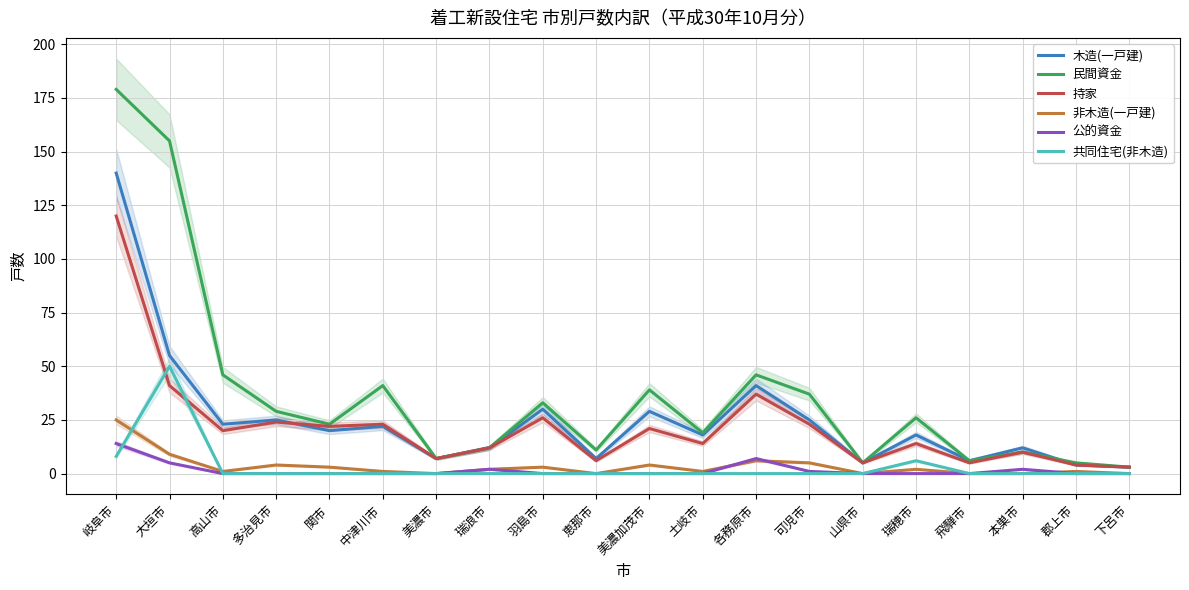

What is the label of the 17th point from the left?

飛騨市